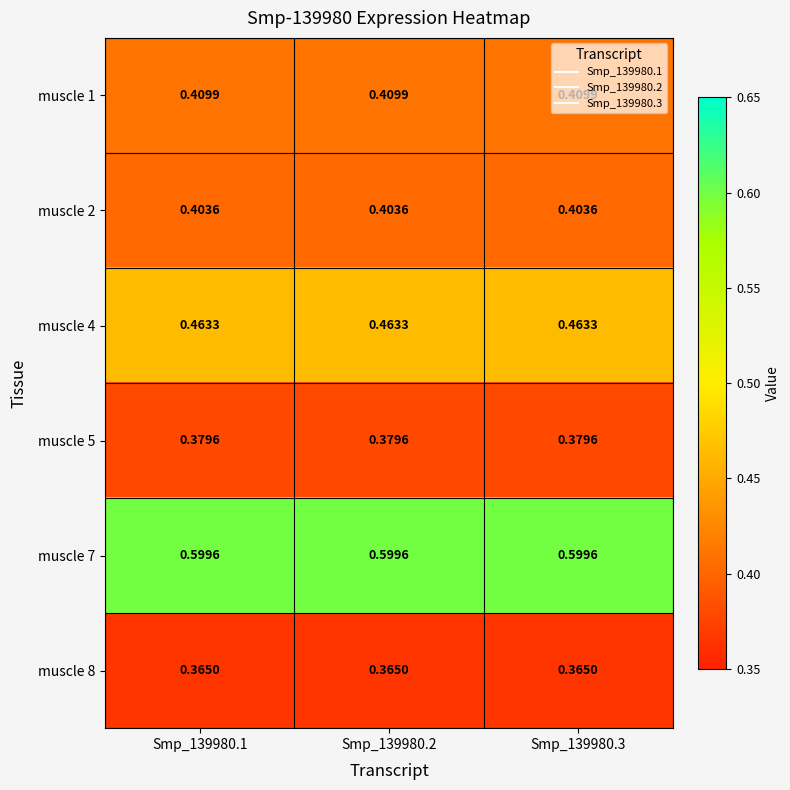

Is the value of muscle 2 at Smp_139980.3 greater than the value of muscle 4 at Smp_139980.1?

No